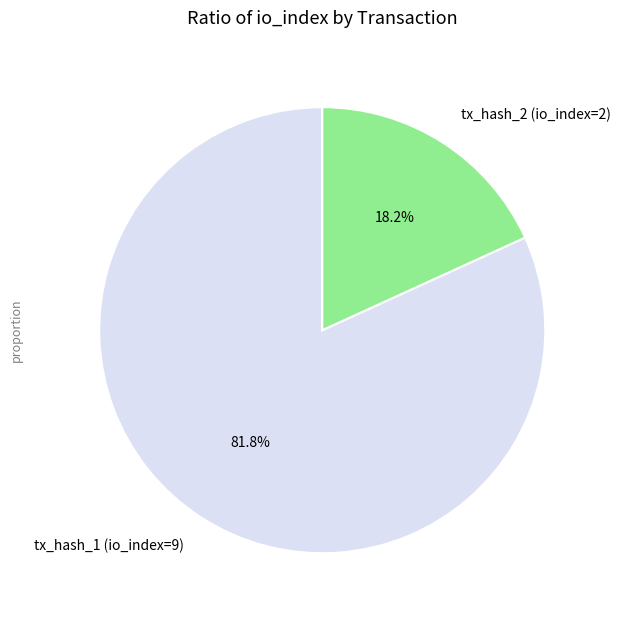

To the nearest percent, what is the difference between the largest and smallest slice percentages?

64%